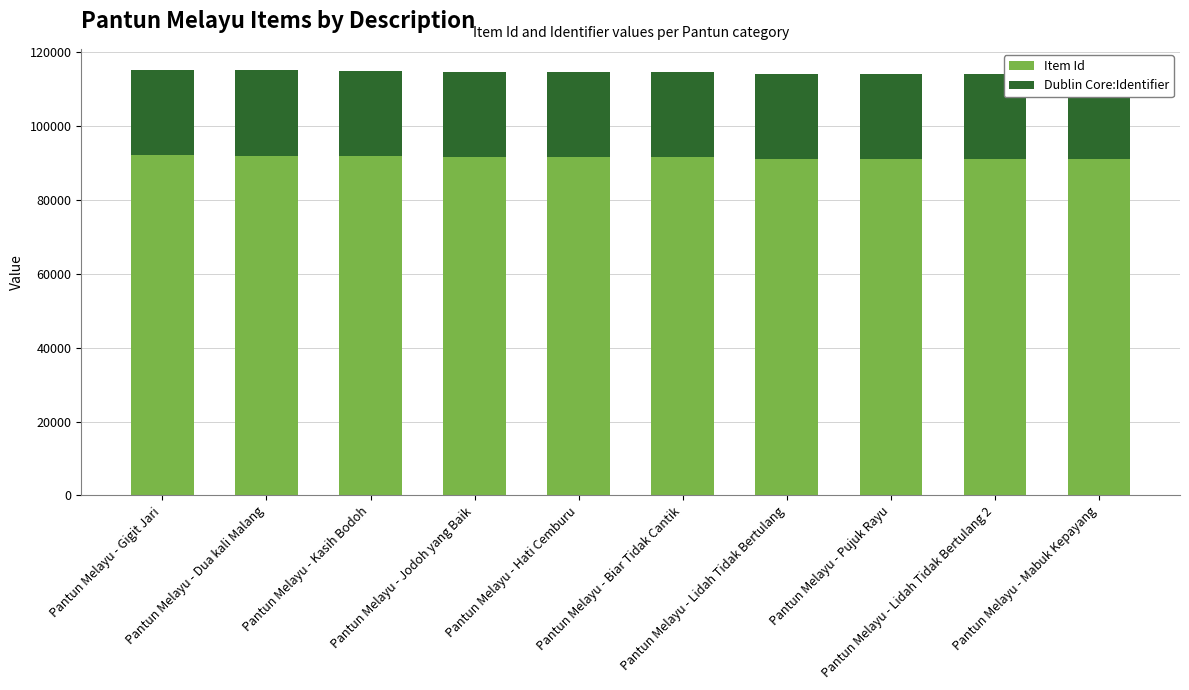

What is the highest value of the Item Id series?

92017